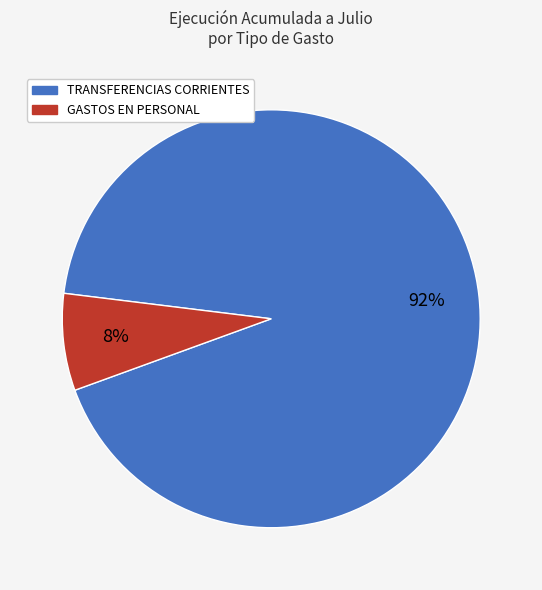

Count the number of slices in the pie.

2